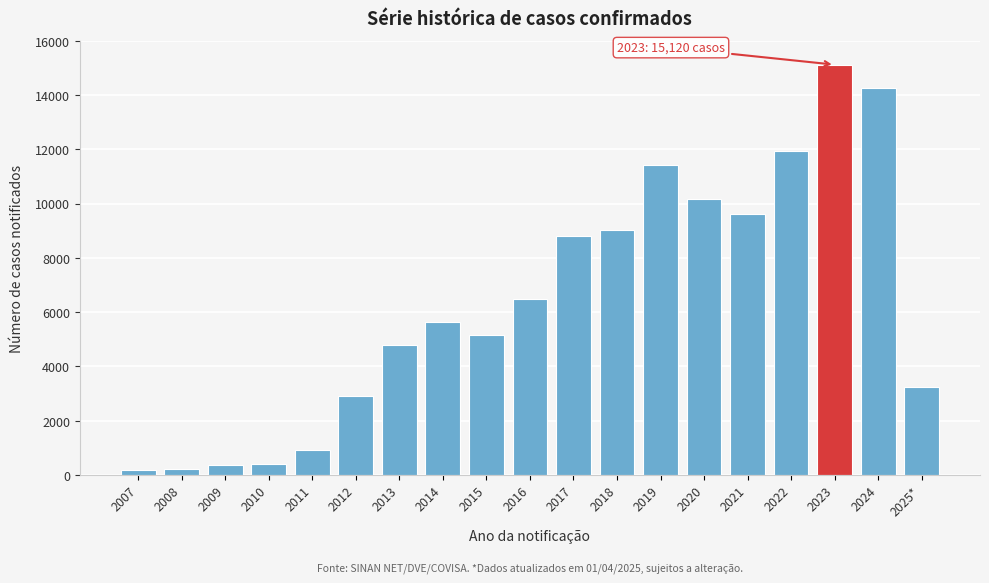

What is the label of the 12th bar from the left?

2018